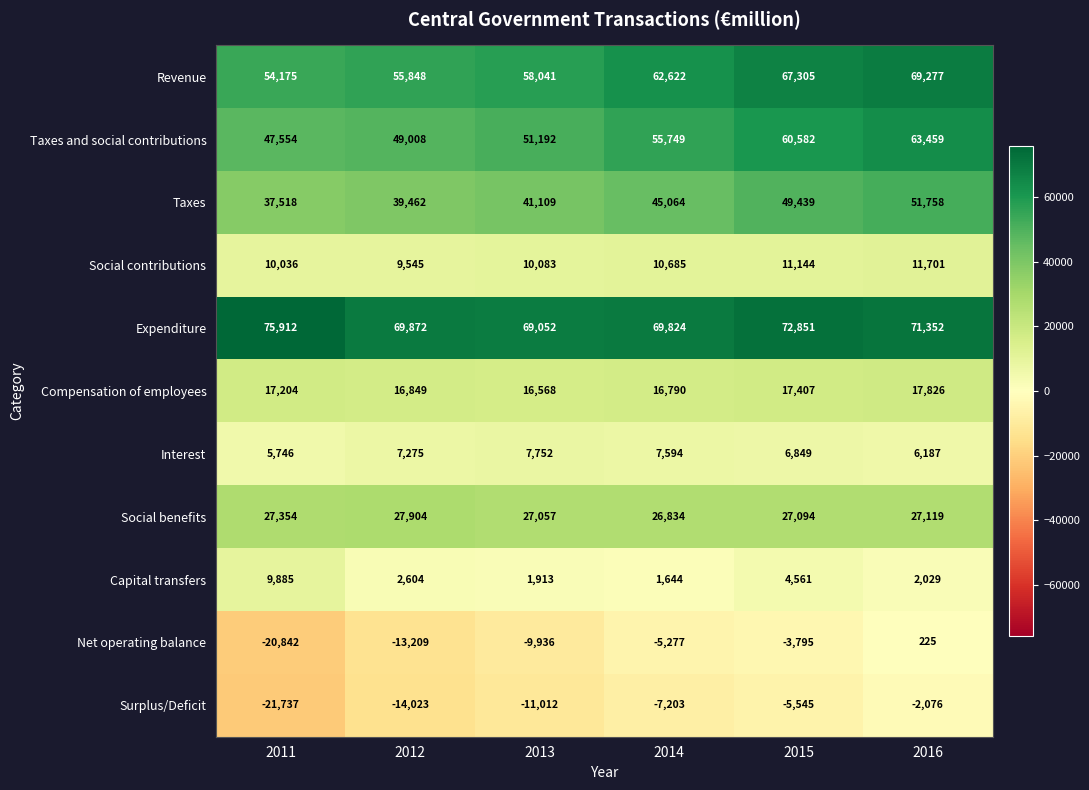

What is the sum of the Interest values at 2016 and 2014?

13781